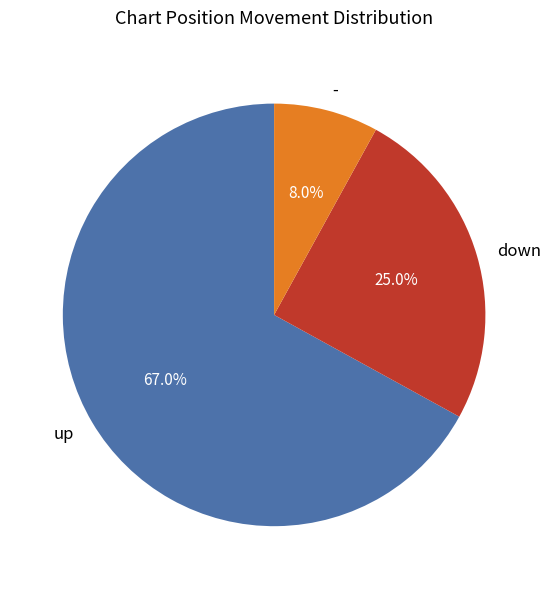

To the nearest percent, what is the difference between the down and - slice percentages?

17%